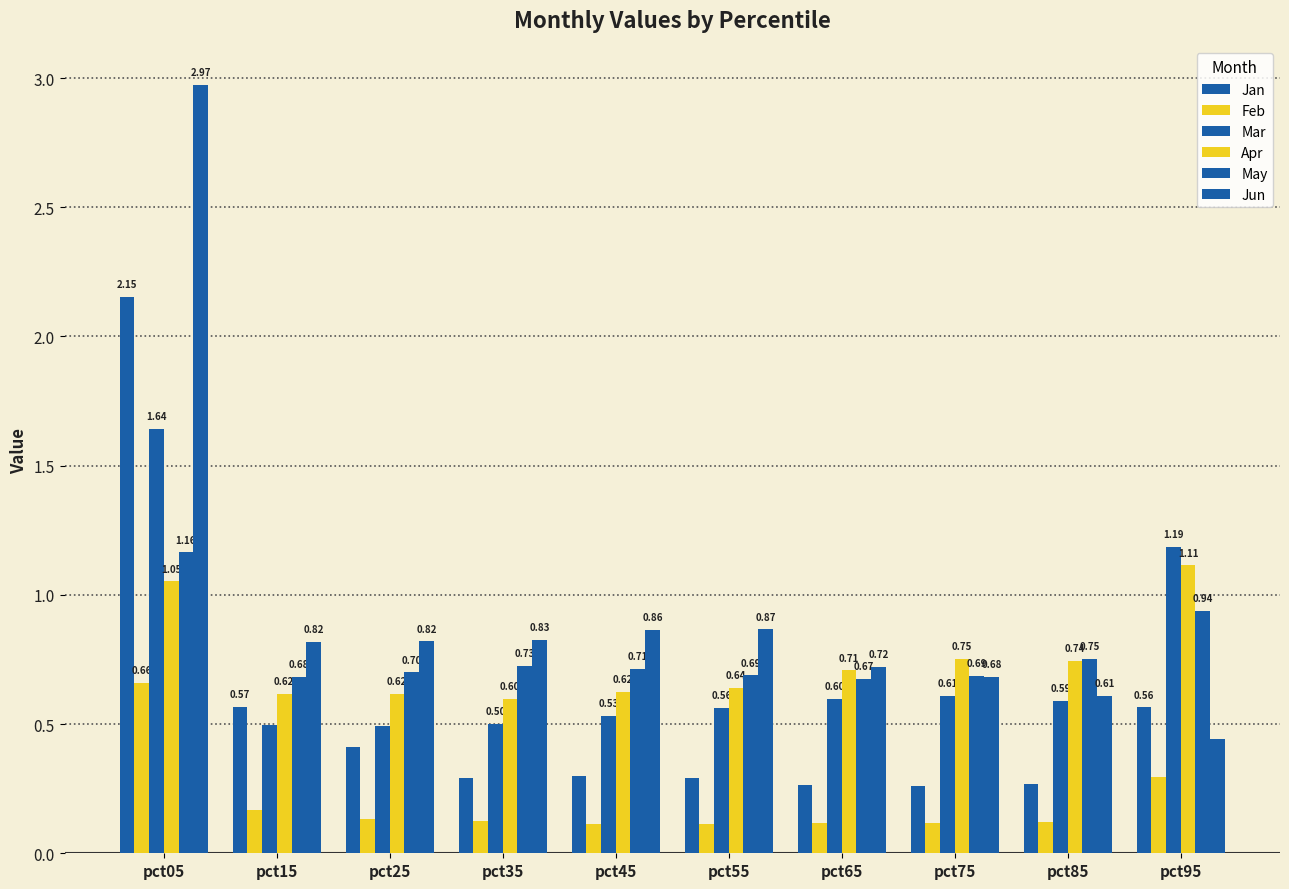

At which label does Jan reach its minimum?

pct75